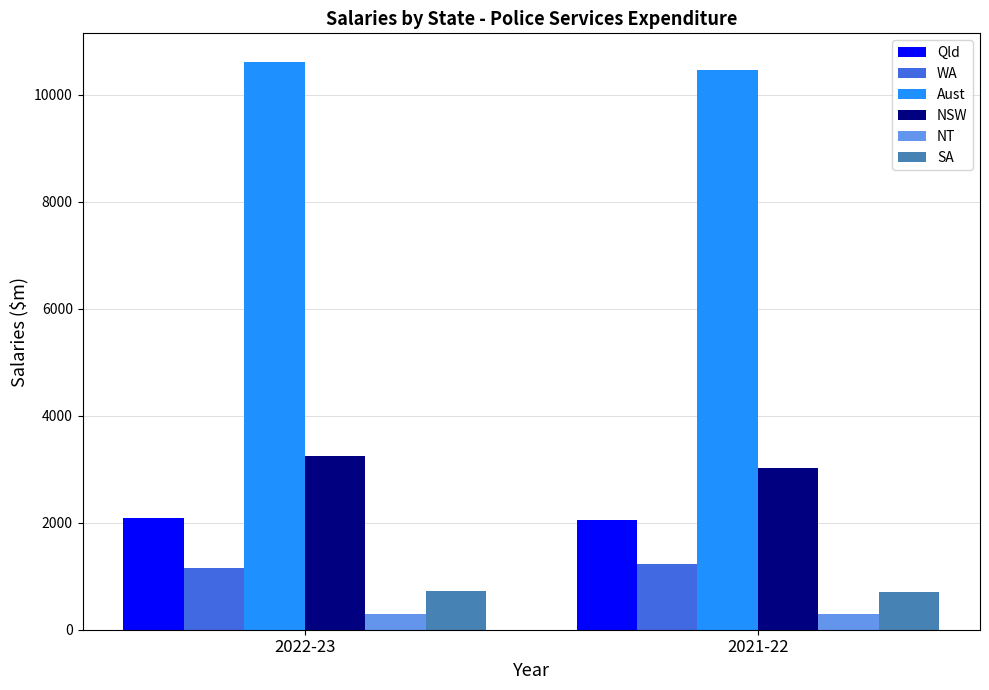

The value of NSW at 2022-23 is 3249.5. True or false?

True